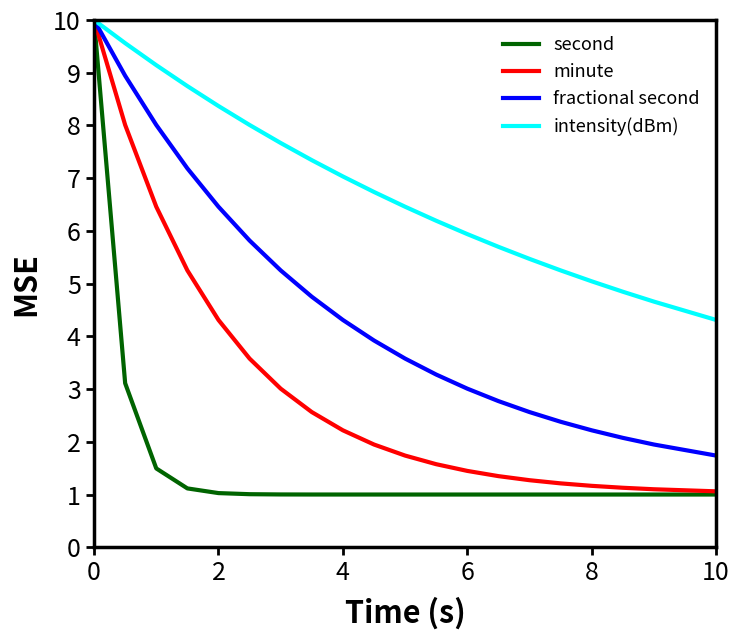

Which series has the largest range (max minus min)?

second